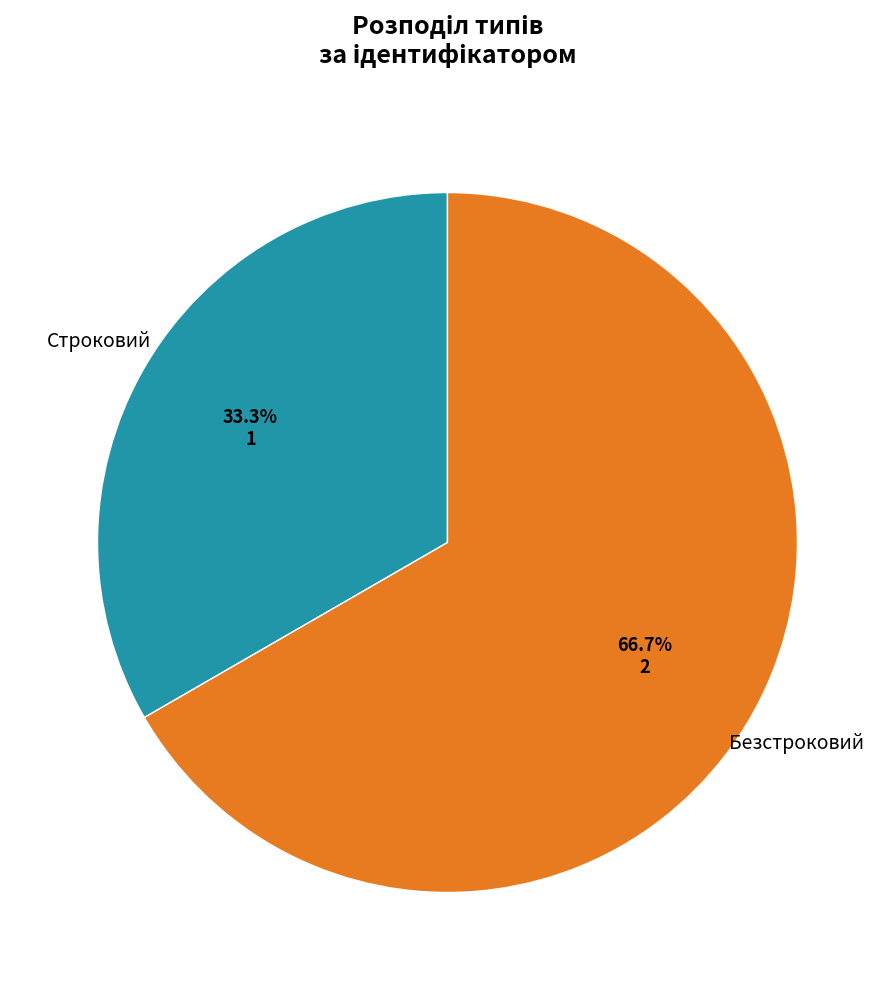

Does any single category account for the majority?

Yes